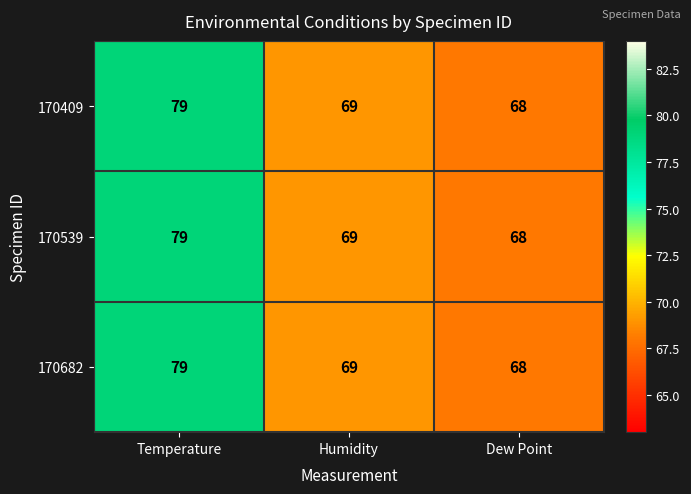

What is the difference between the maximum and second lowest values in the 170539 series?

10